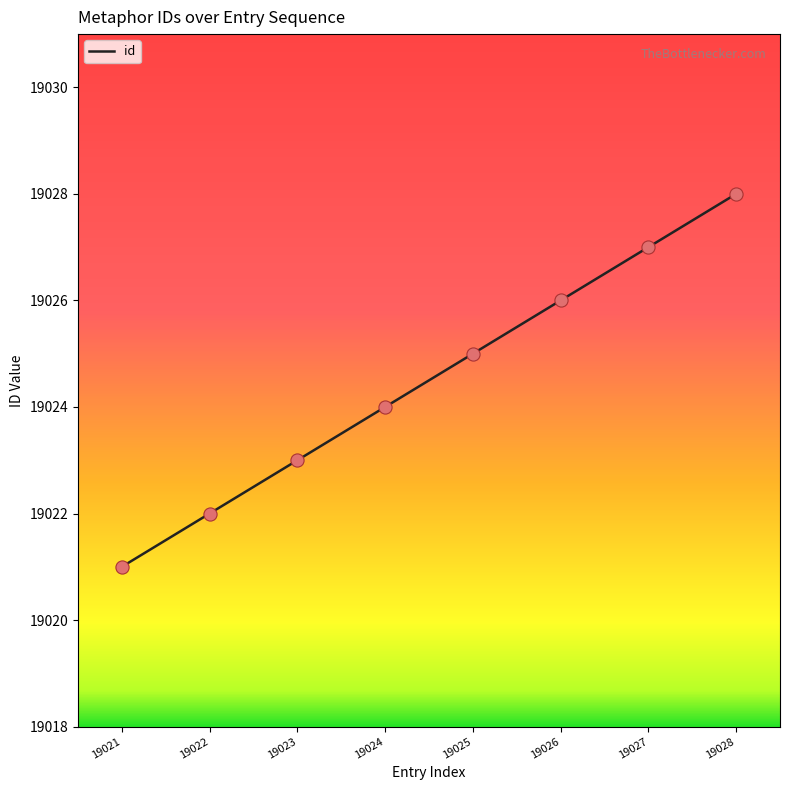

What is the ratio of the value at 19022 to the value at 19027?

1.0